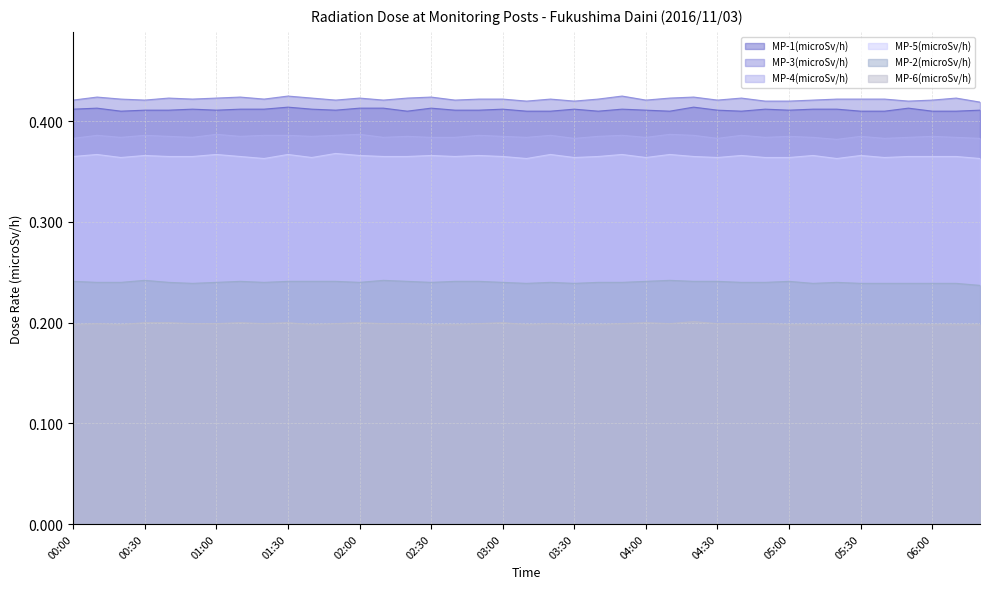

At which label is MP-6(microSv/h) closest to 0?

00:00